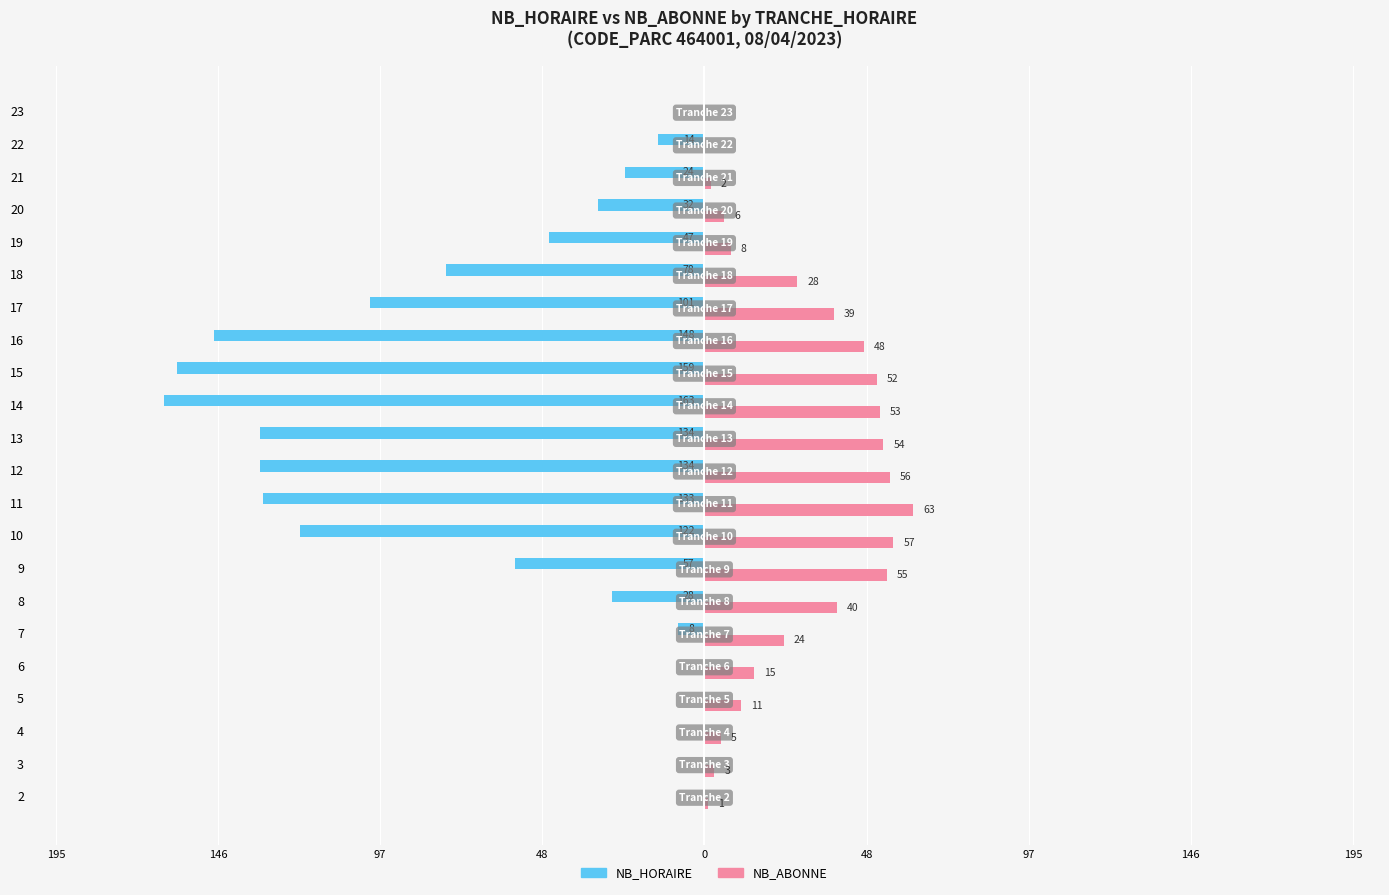

Reading left to right, list all the values displayed in this chart.

NB_HORAIRE: 0	0	0	0	0	-8	-28	-57	-122	-133	-134	-134	-163	-159	-148	-101	-78	-47	-32	-24	-14	0
NB_ABONNE: 1	3	5	11	15	24	40	55	57	63	56	54	53	52	48	39	28	8	6	2	0	0